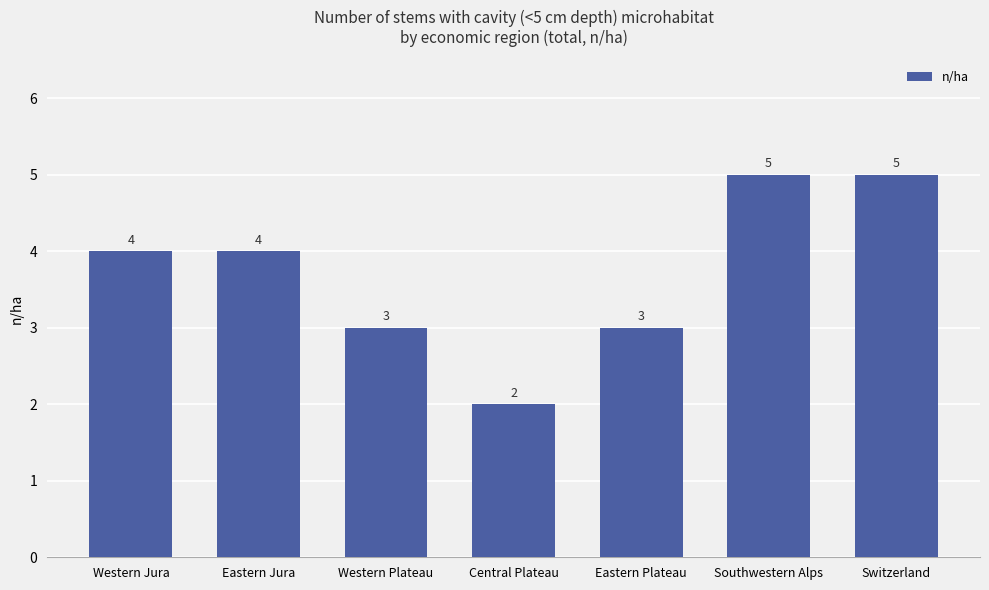

What is the sum of all values?

26